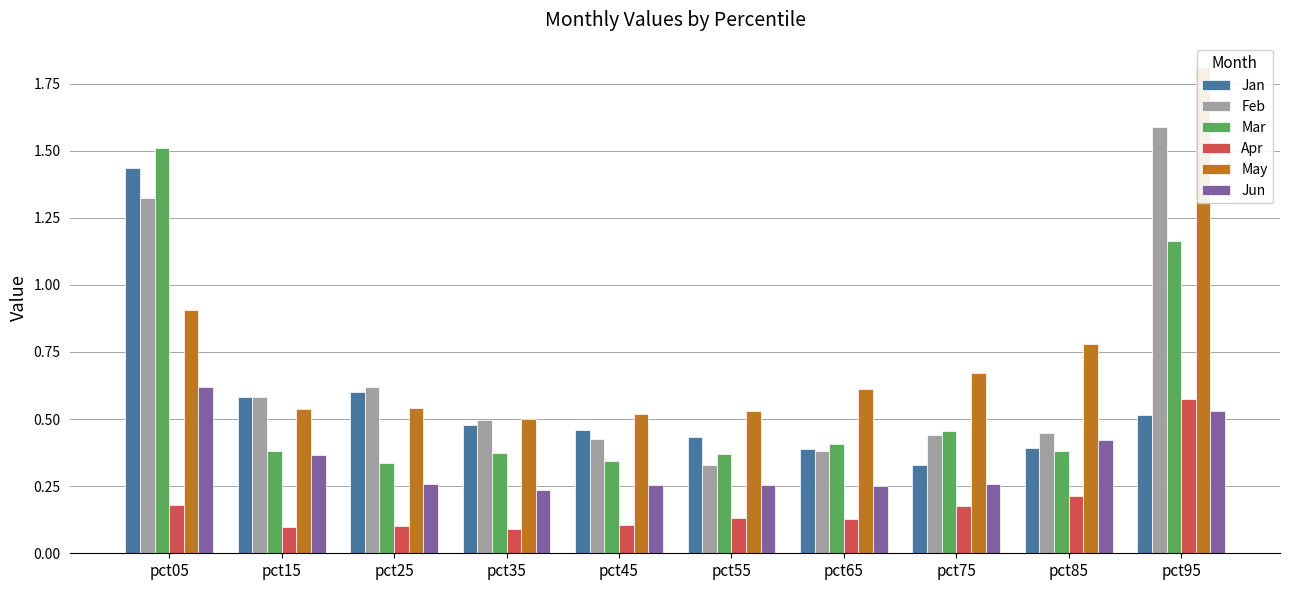

How many groups of bars are there?

10